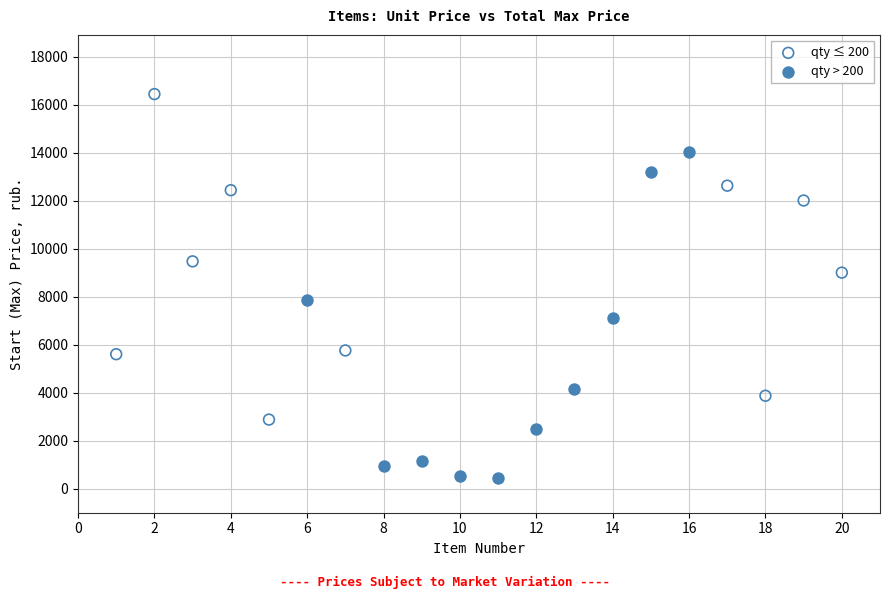

Which series contains the lowest Y value?

qty > 200